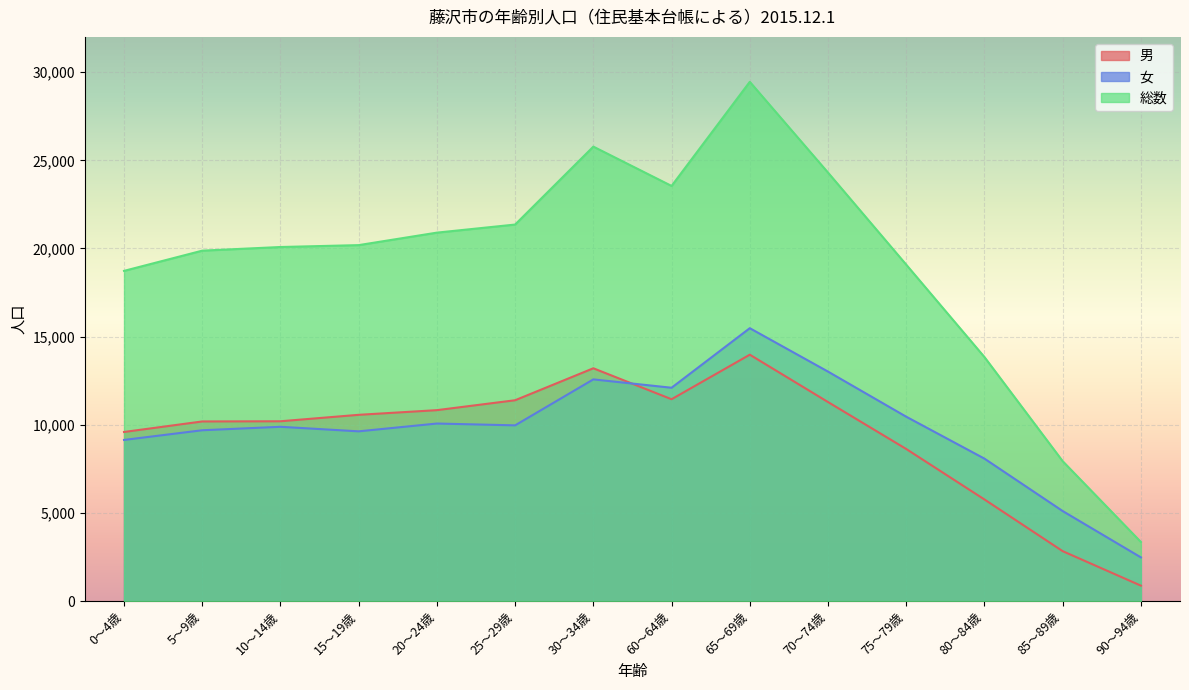

Where is the first local minimum for 総数?

60～64歳